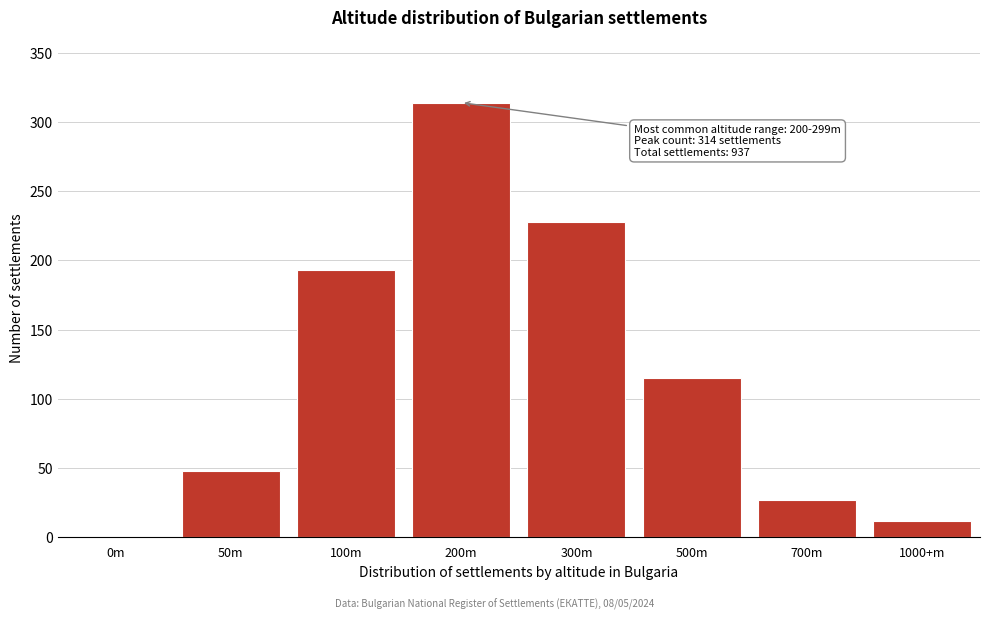

Reading left to right, what are all the values shown in this chart?

0m=0	50m=48	100m=193	200m=314	300m=228	500m=115	700m=27	1000+m=12